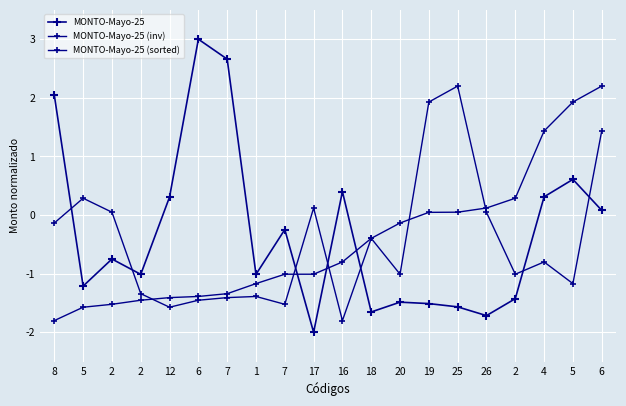

Where do MONTO-Mayo-25 (sorted) and MONTO-Mayo-25 first cross each other?

7 and 17